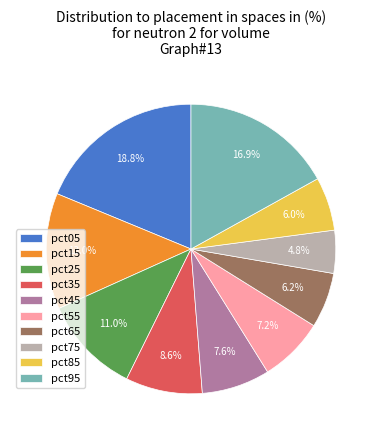

Does any single category account for the majority?

No